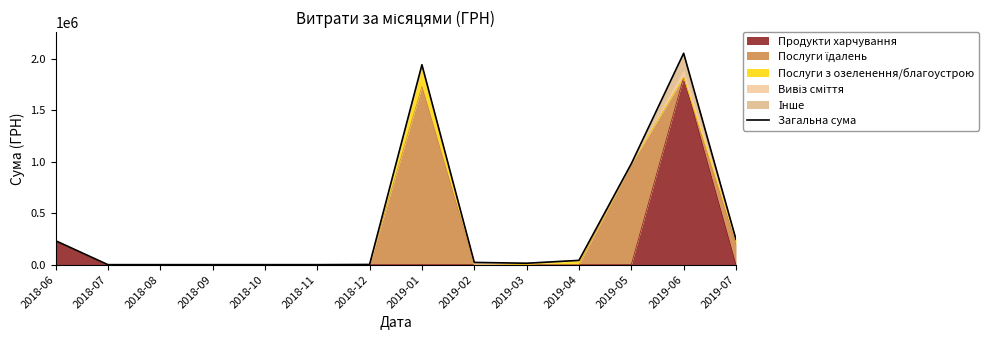

What is the label of the 2nd point from the right?

2019-06